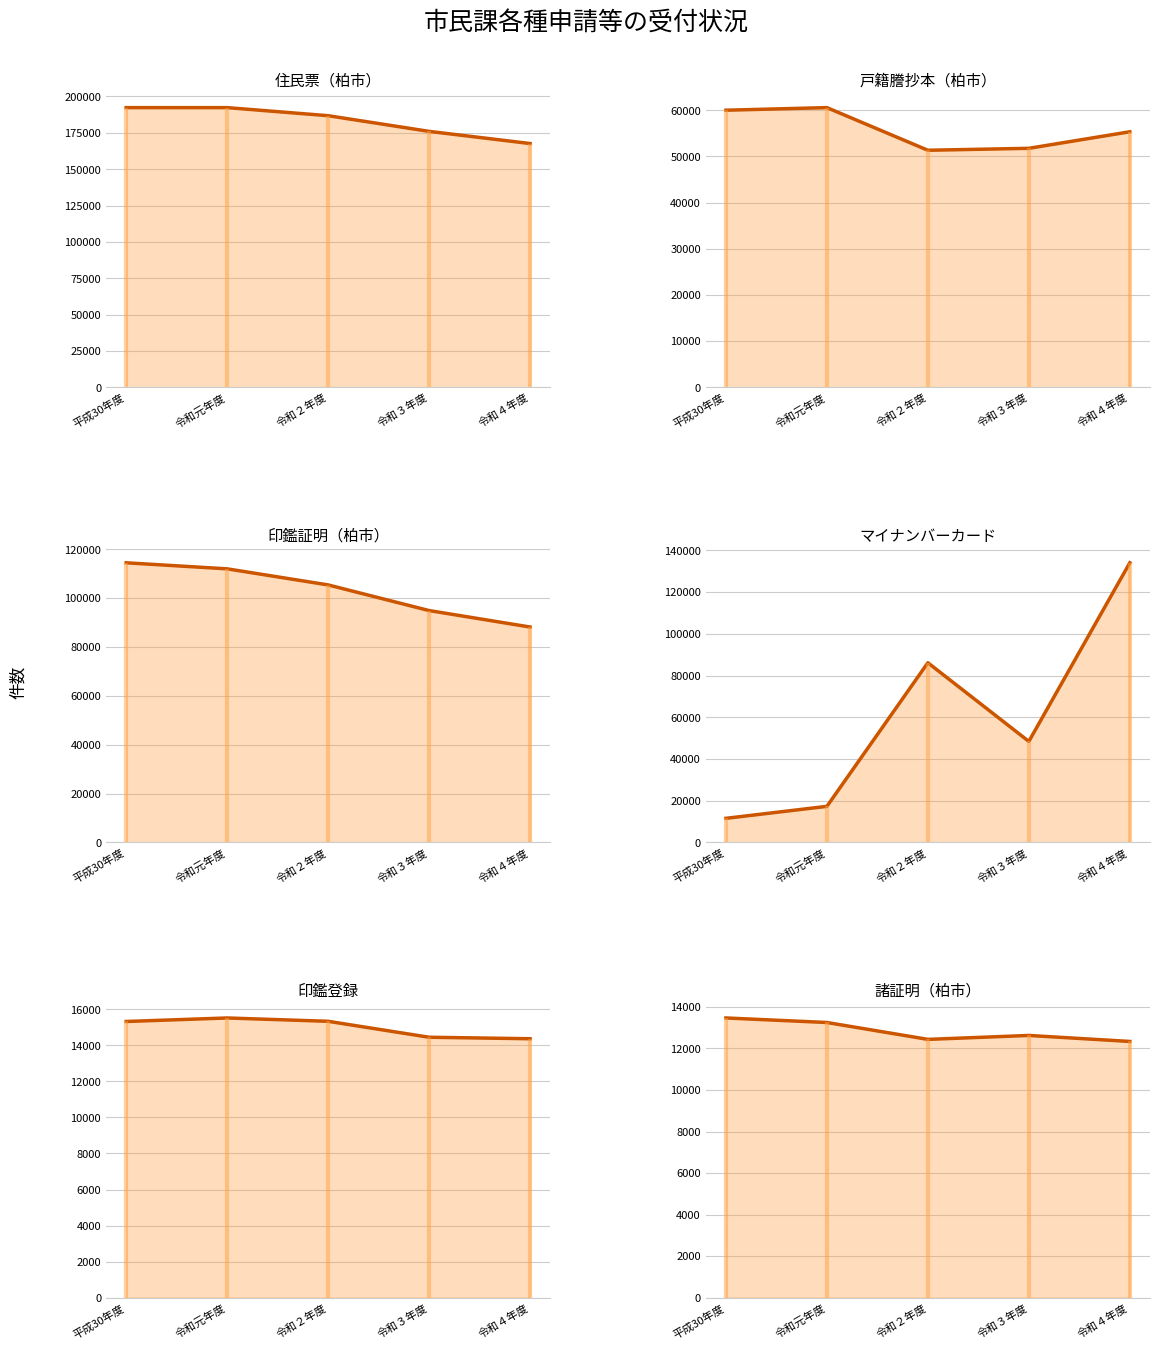

List the series in order of their peak value, highest first.

住民票（柏市）, マイナンバーカード, 印鑑証明（柏市）, 戸籍謄抄本（柏市）, 印鑑登録, 諸証明（柏市）